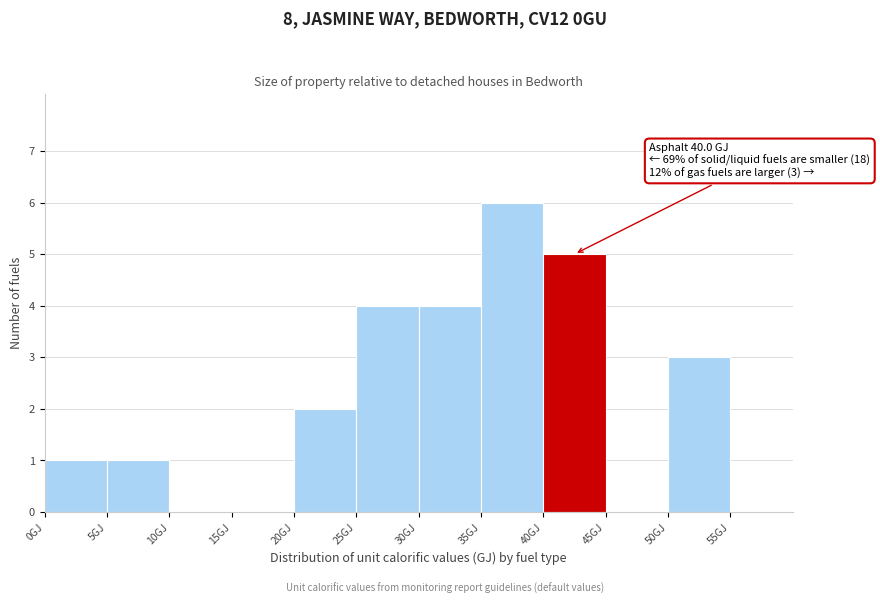

Which range on the x-axis has the tallest bar?

35 to 40